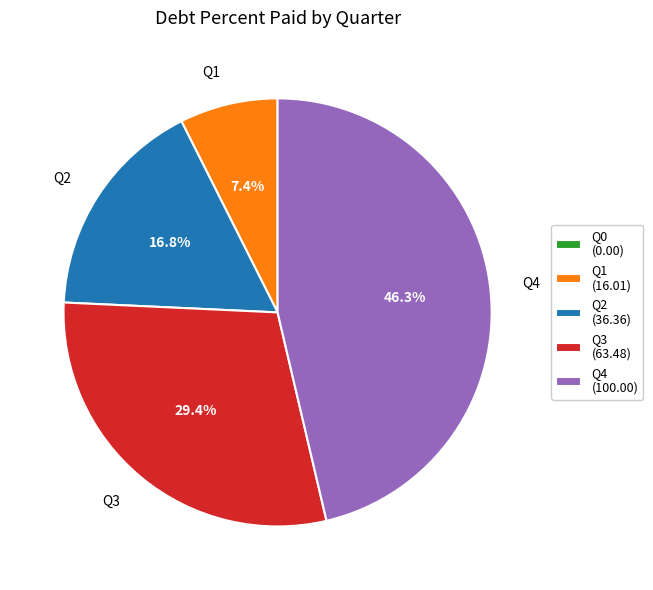

True or false: Q4 accounts for 55% of the total.

False